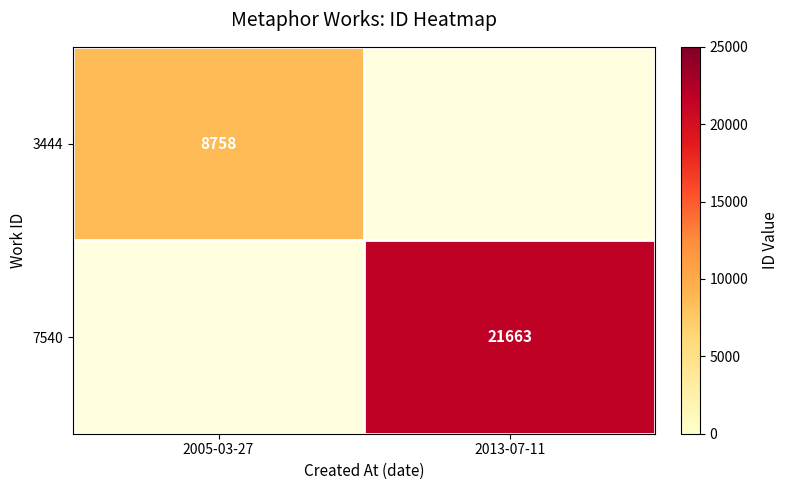

The value of 7540 at 2013-07-11 is 15096.9. True or false?

False